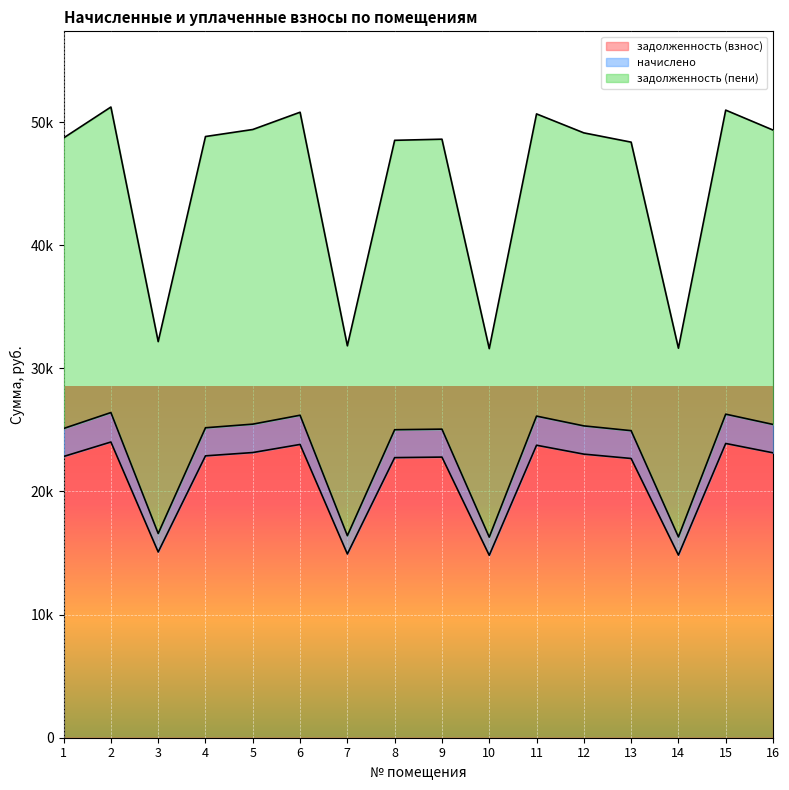

What is the maximum value for задолженность (пени)?

51218.6